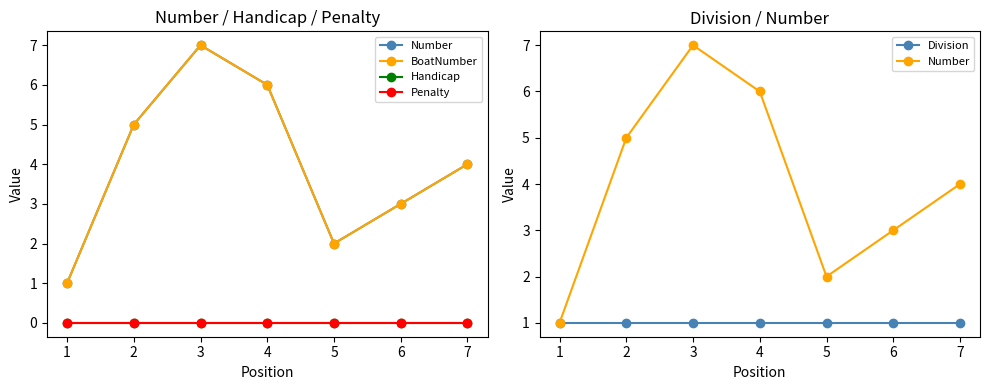

What is the maximum value shown in the chart?

7